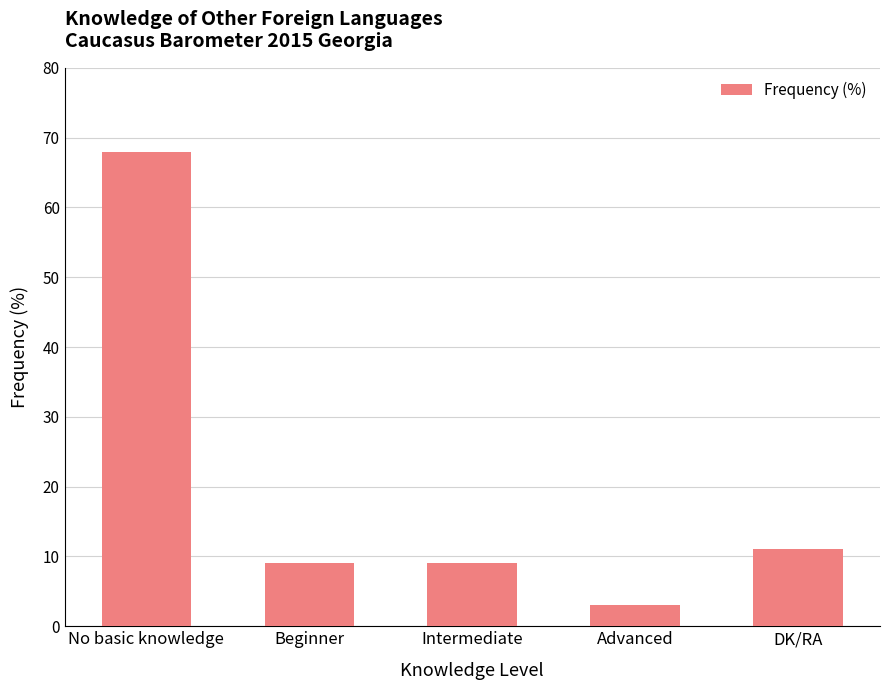

Where is the data nearest to the value 35?

DK/RA